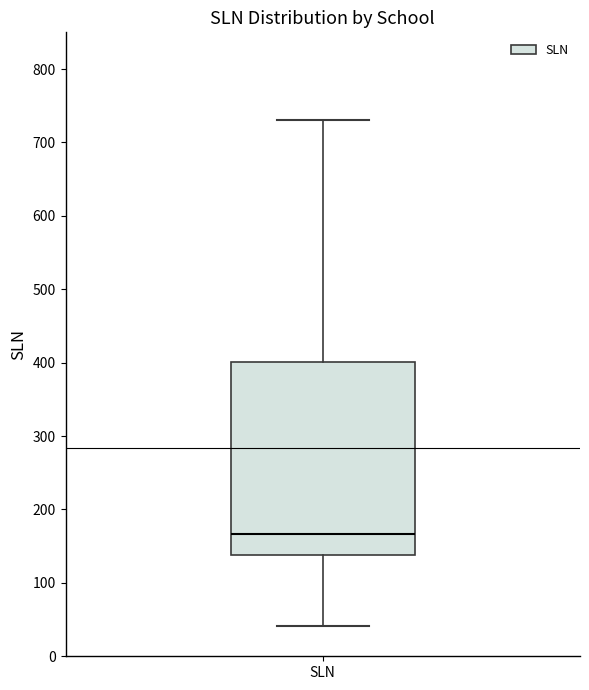

Transcribe this box plot: give where the median line is, the range the box spans, and where the two whiskers end, as read against the y-axis. The values are not printed on the chart, so give them approximately, as read against the axis.

median 170, box 140 to 400, whiskers 40 to 730